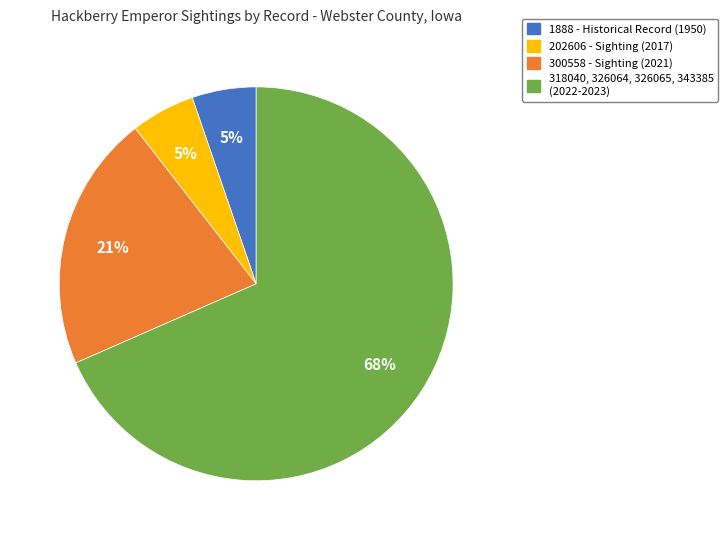

Count the number of slices in the pie.

4